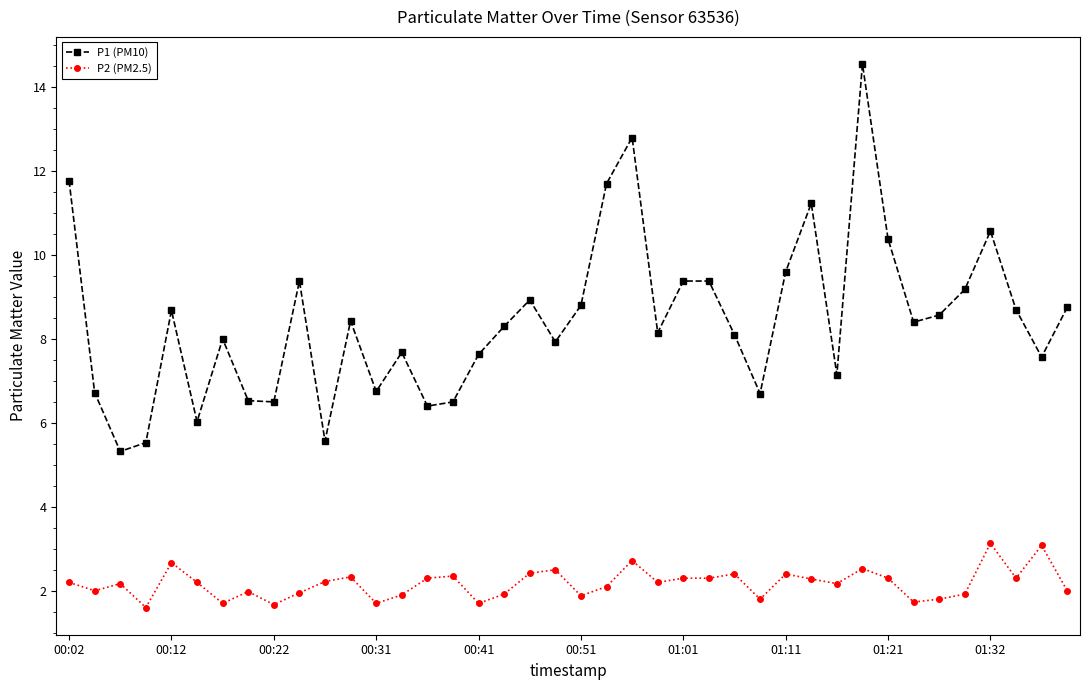

List the series in order of their peak value, lowest first.

P2 (PM2.5), P1 (PM10)